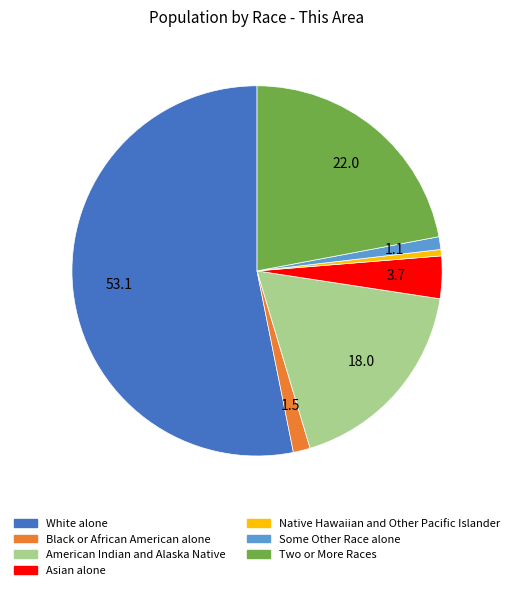

Is it true that White alone is 64% of the pie?

False